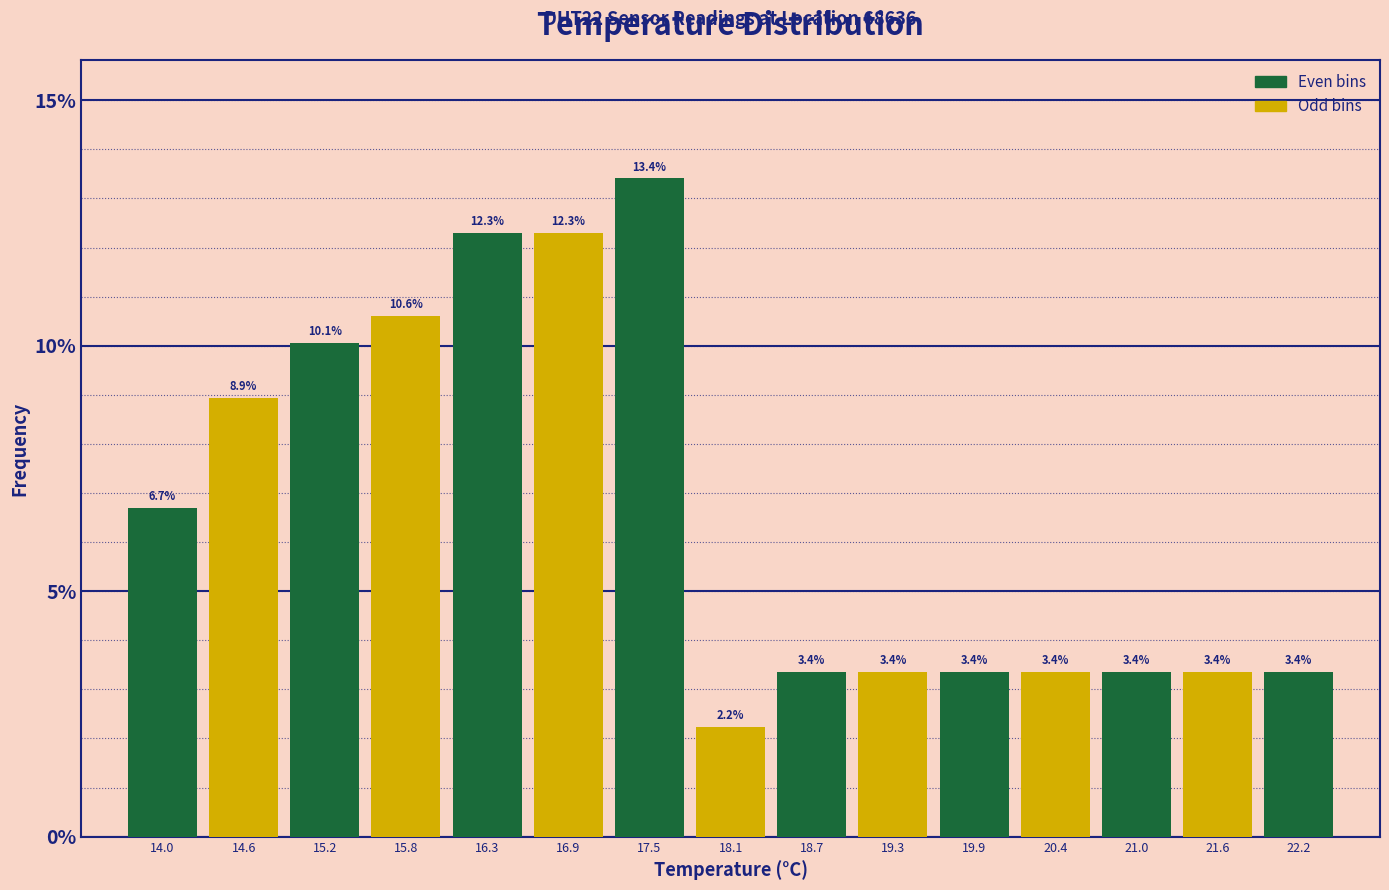

Reading left to right, transcribe this chart: for each bar, give the range it covers on the x-axis and its height. The bar edges are not printed on the chart, so give them approximately, as read against the axis.

13.7 to 14.3: 6.7
14.3 to 14.9: 8.9
14.9 to 15.5: 10.1
15.5 to 16.0: 10.6
16.0 to 16.6: 12.3
16.6 to 17.2: 12.3
17.2 to 17.8: 13.4
17.8 to 18.4: 2.2
18.4 to 19.0: 3.4
19.0 to 19.6: 3.4
19.6 to 20.2: 3.4
20.2 to 20.7: 3.4
20.7 to 21.3: 3.4
21.3 to 21.9: 3.4
21.9 to 22.5: 3.4